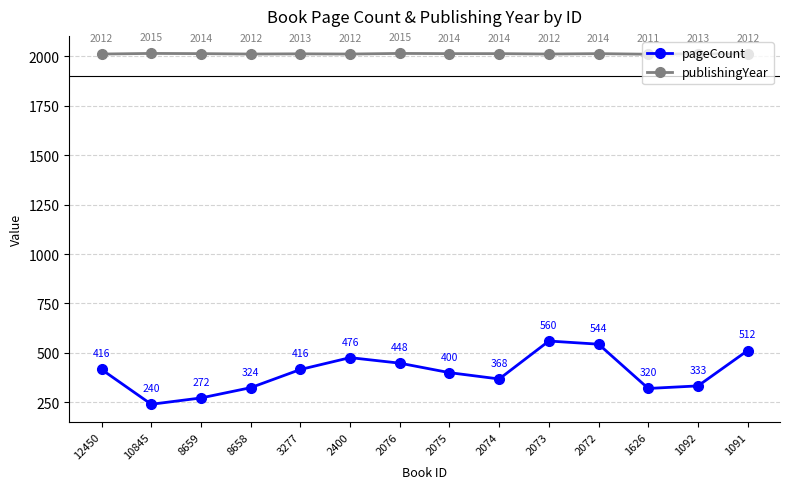

At which category is the sum across all series the highest?

2073